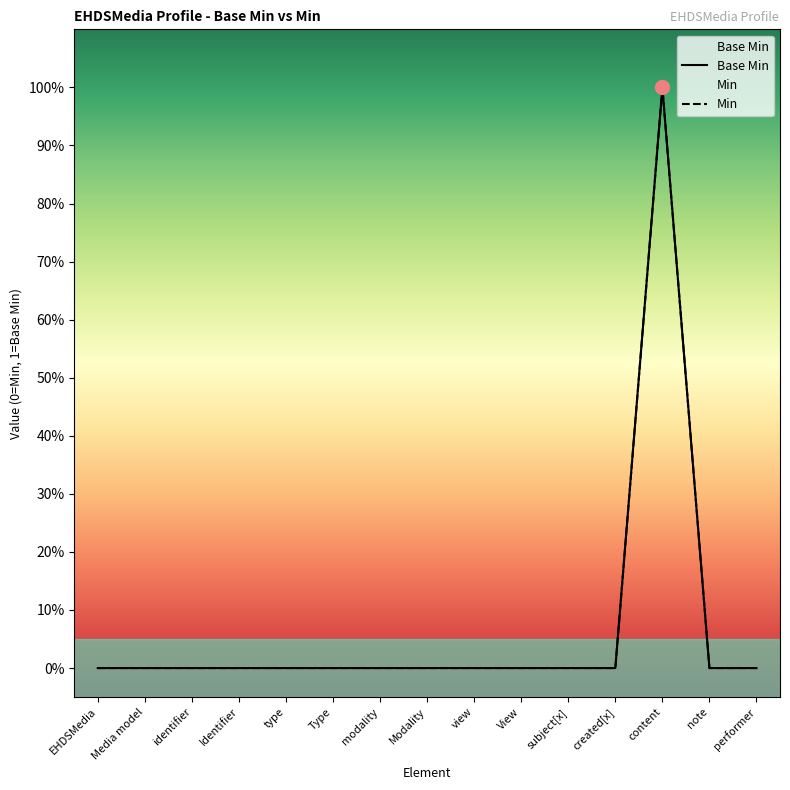

Which series has the largest total across all categories?

Base Min